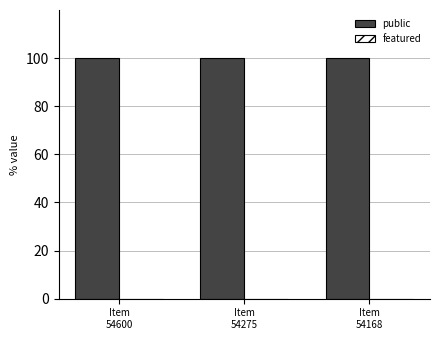

Is it true that public equals 179 at Item
54168?

False